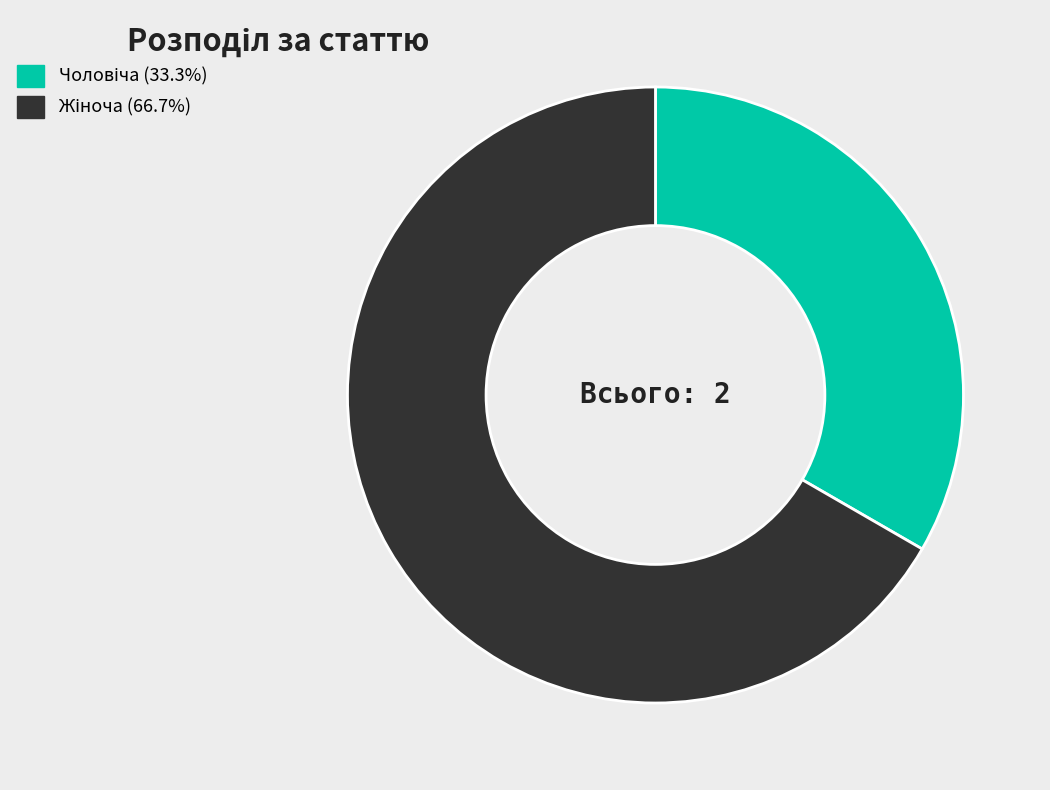

Does any single category account for the majority?

Yes